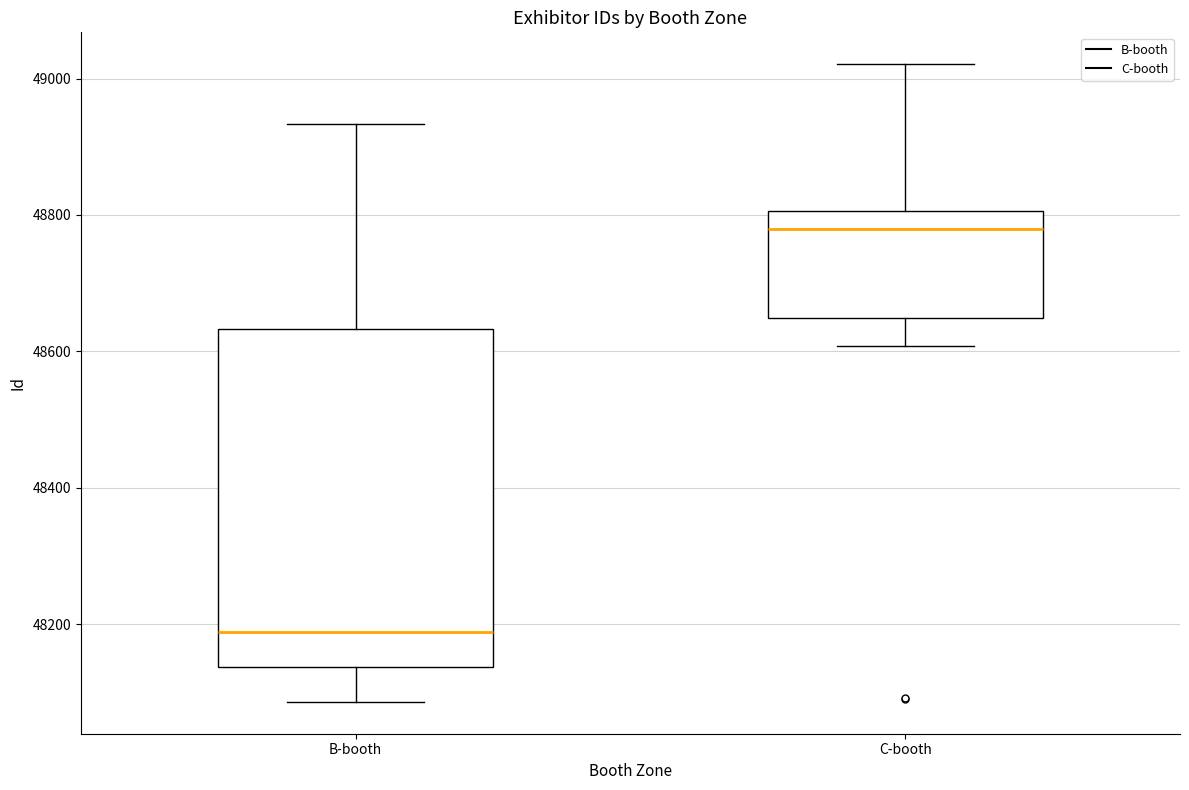

Which box is the tallest, from its lower edge to its upper edge?

B-booth